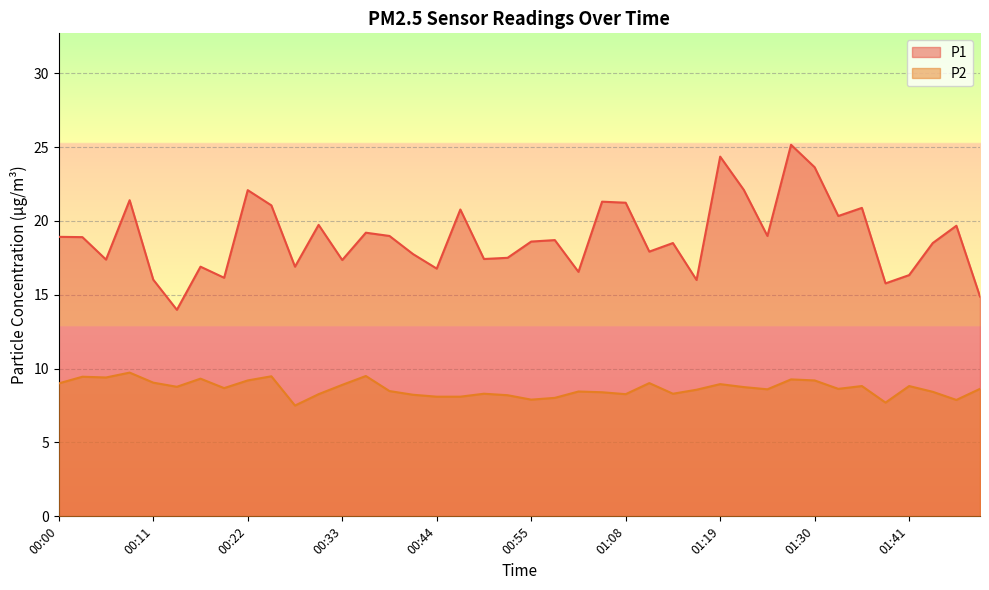

The P2 series shows 8.6 at 01:17. True or false?

True